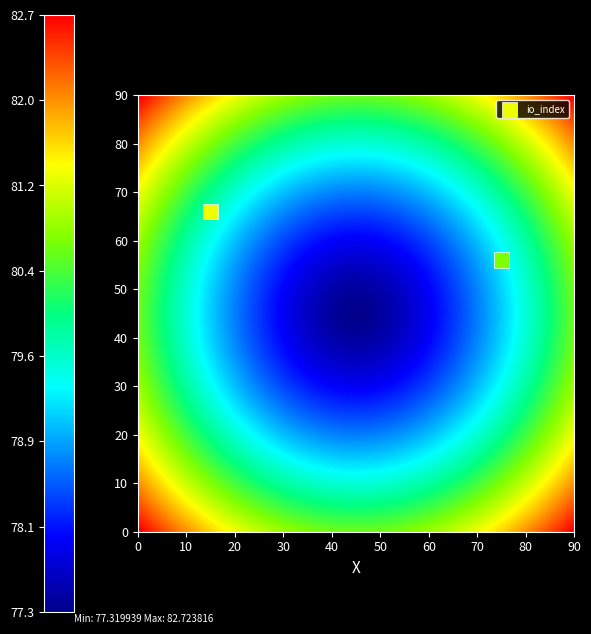

List the coordinates of all points as (Y, X) pairs, reading left to right.

(66, 15)  (56, 75)